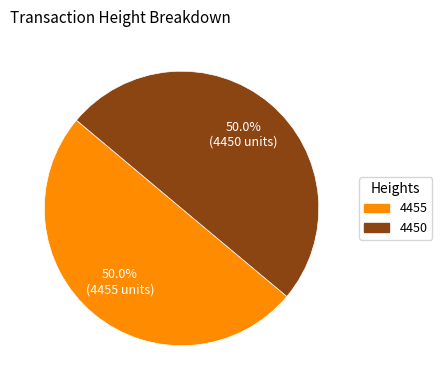

What percentage is the 4450 slice, to the nearest percent?

50%